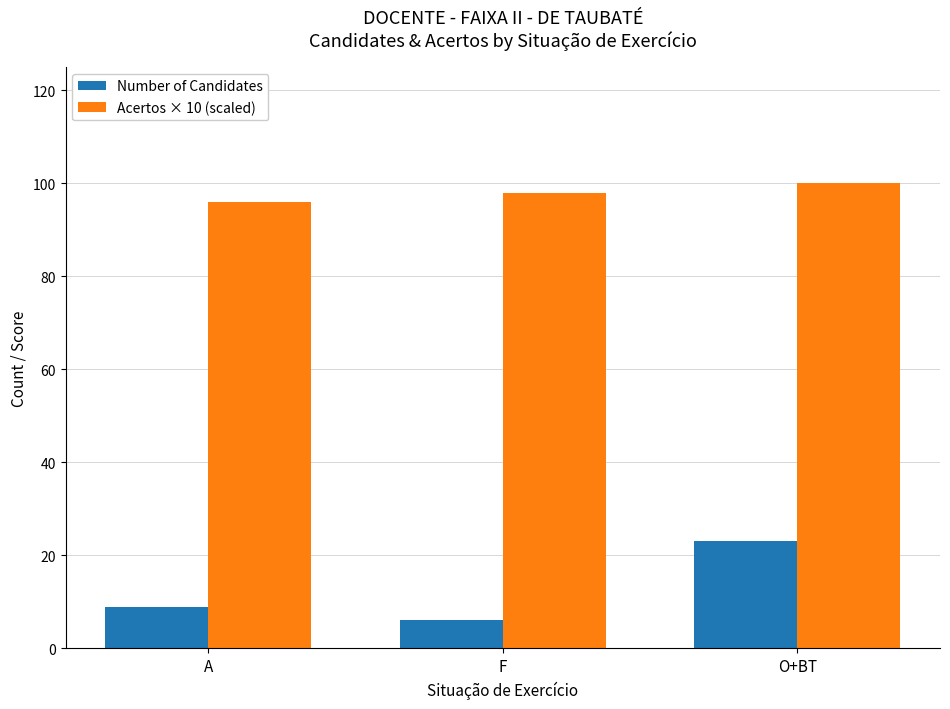

What is the average value of the Number of Candidates series?

13